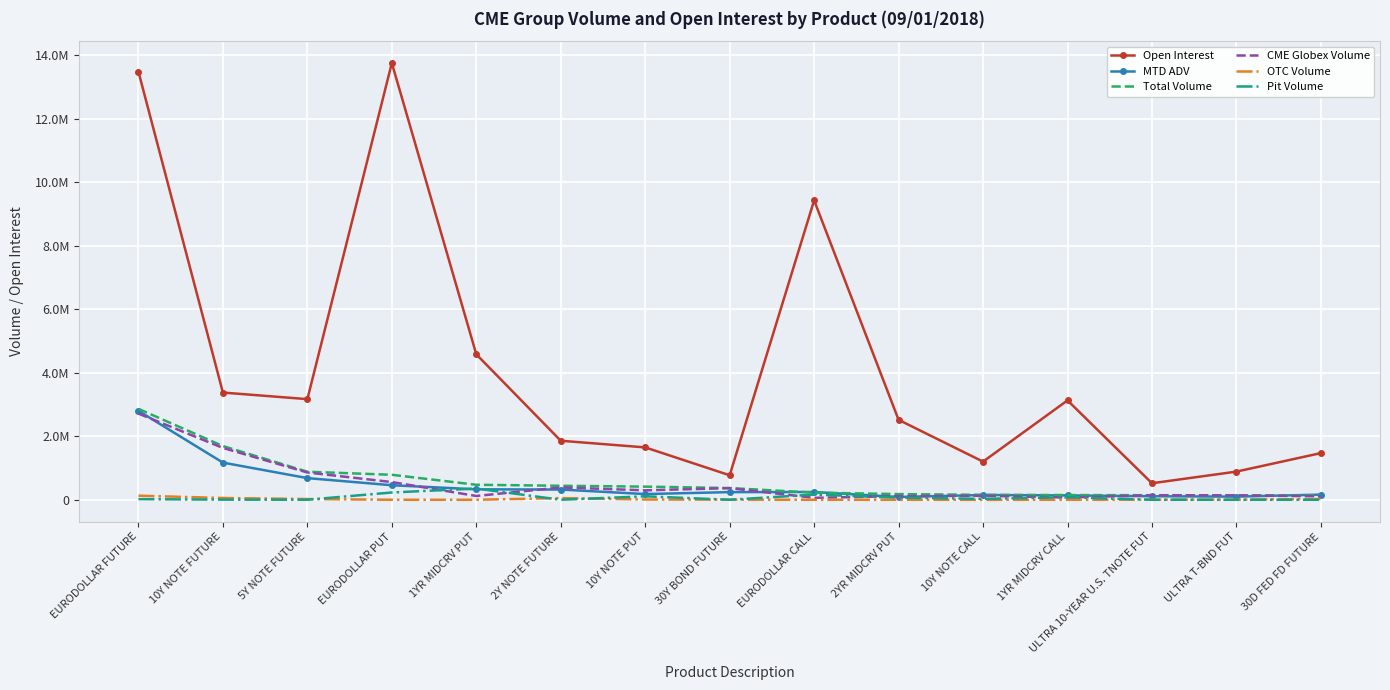

Reading right to left, what are all the values shown in this chart?

Open Interest: 1470102.0	886939.0	520091.0	3130139.0	1201218.0	2517556.0	9430722.0	771548.0	1649253.0	1859101.0	4581106.0	13756305.0	3169304.0	3376549.0	13480857.0
MTD ADV: 162560.7	98458.5	111283.8	137218.8	149612.3	87965.7	244511.2	240631.5	179741.8	321665.0	328962.8	457521.0	682005.0	1170296.0	2800747.0
Total Volume: 132972.0	140373.0	143370.0	148335.0	155013.0	178774.0	224215.0	368622.0	413735.0	440716.0	472221.0	786593.0	883124.0	1691807.0	2862435.0
CME Globex Volume: 109498.0	136116.0	139585.0	72011.0	125857.0	113224.0	60965.0	365312.0	296892.0	387826.0	119071.0	557678.0	859113.0	1632777.0	2714129.0
OTC Volume: 23474.0	4257.0	3785.0	0.0	0.0	0.0	0.0	3206.0	8000.0	52890.0	0.0	0.0	22701.0	55143.0	128608.0
Pit Volume: 0.0	0.0	0.0	76324.0	29156.0	65550.0	163250.0	104.0	108843.0	0.0	353150.0	228915.0	1310.0	3887.0	19698.0